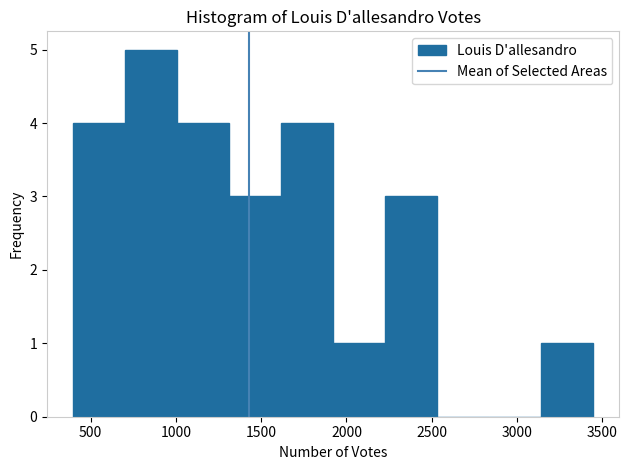

Reading left to right, transcribe this chart: for each bar, give the range it covers on the x-axis and its height. Neither the bar edges nor the heights are printed on the chart, so give them approximately, as read against the axes.

400 to 700: 4
700 to 1000: 5
1000 to 1300: 4
1300 to 1600: 3
1600 to 1900: 4
1900 to 2250: 1
2250 to 2550: 3
2550 to 2850: 0
2850 to 3150: 0
3150 to 3450: 1